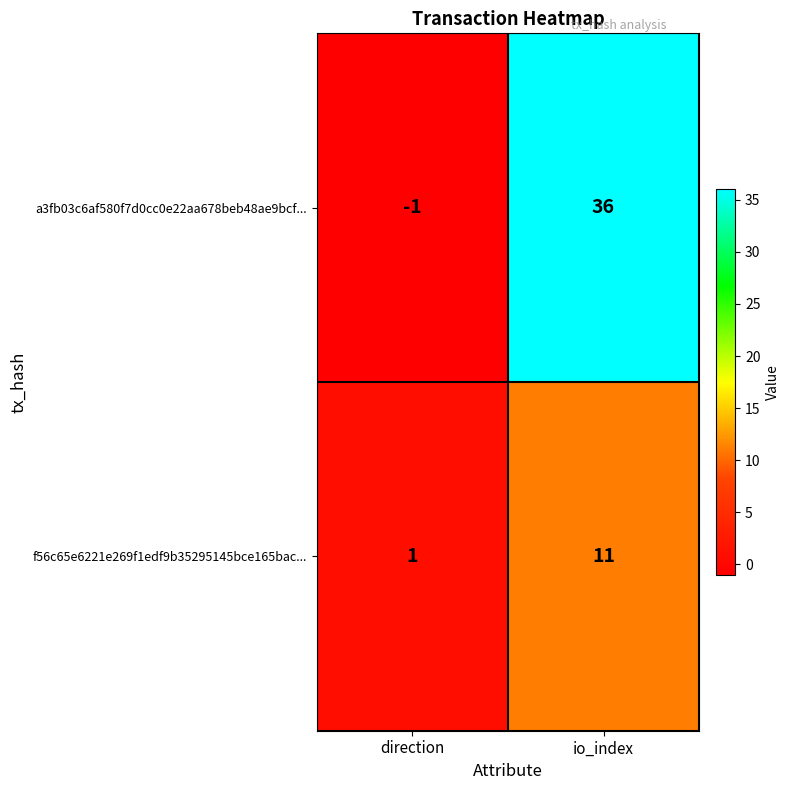

Rank the series at direction from highest to lowest value.

f56c65e6221e269f1edf9b35295145bce165bac..., a3fb03c6af580f7d0cc0e22aa678beb48ae9bcf...